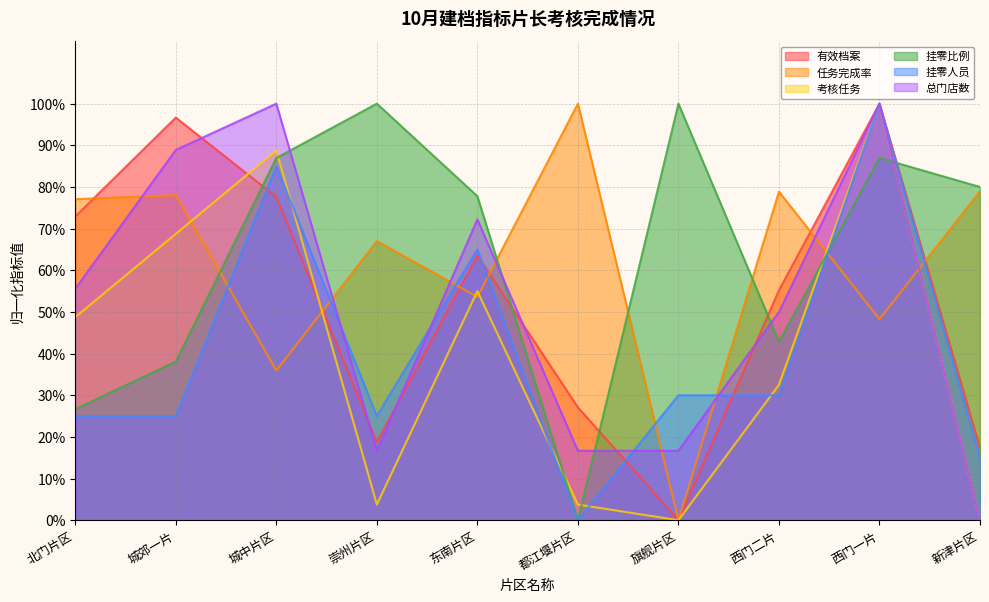

Where is 挂零比例 nearest to the value 0?

都江堰片区